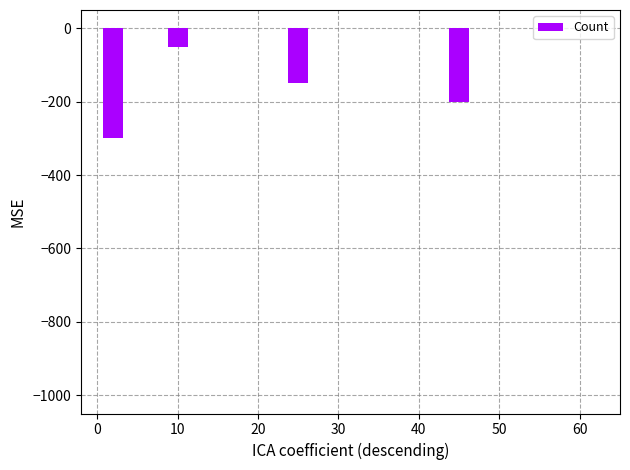

Reading right to left, list all the values displayed in this chart.

-200	-150	-50	-300